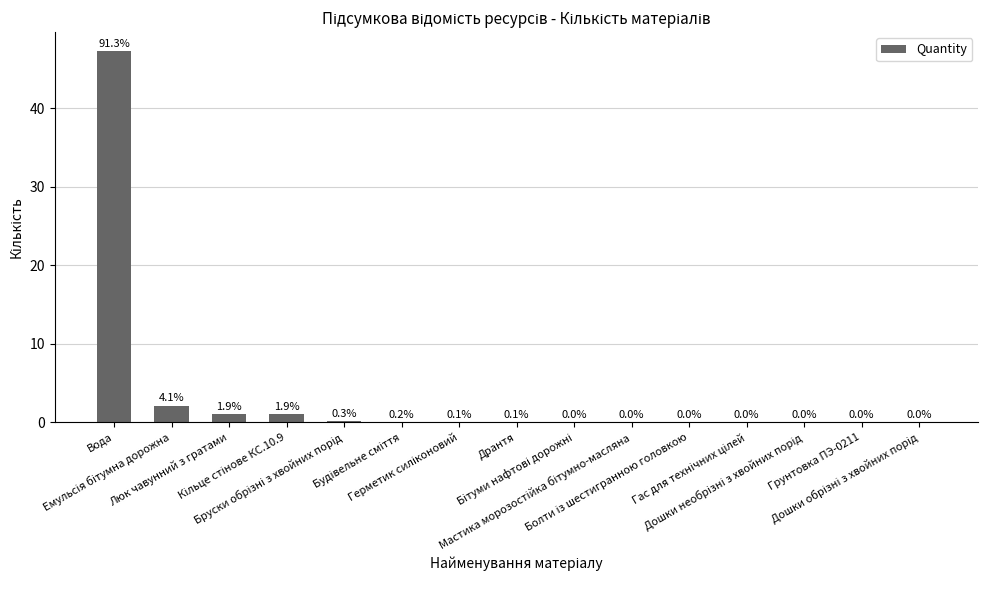

What is the maximum value shown in the chart?

47.3